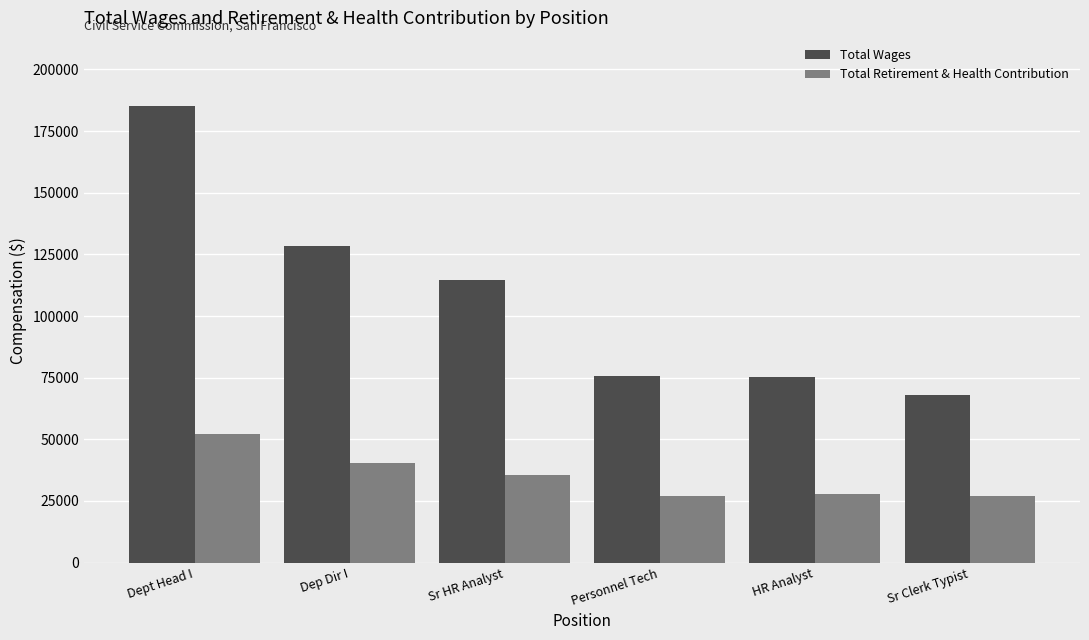

The value of Total Wages at Dept Head I is 240874. True or false?

False